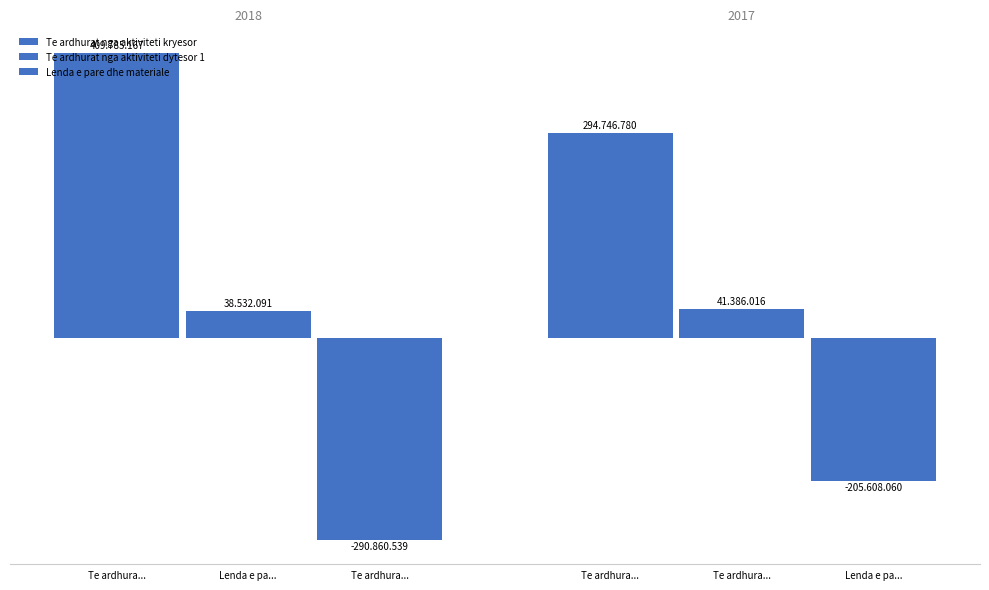

Does the chart contain any negative values?

Yes